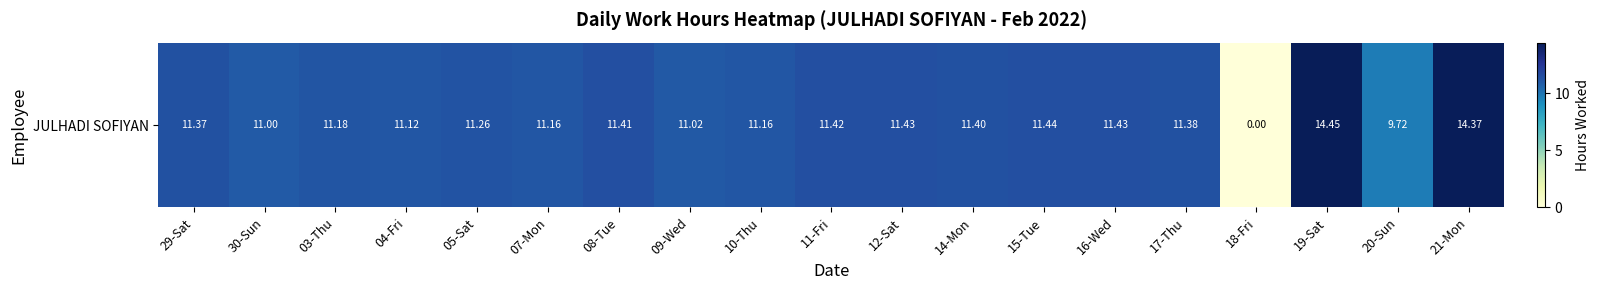

What is the average value?

10.9